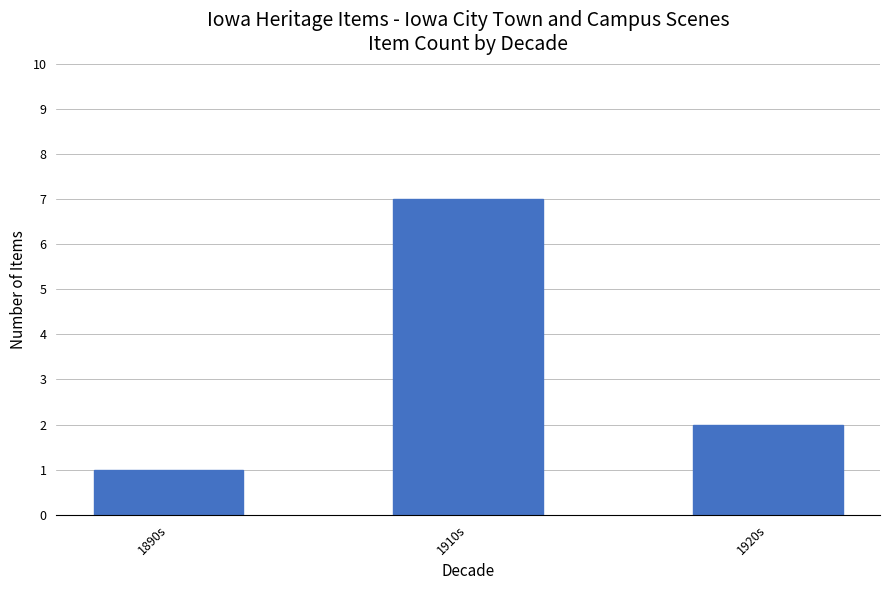

The value at 1910s is 7. True or false?

True